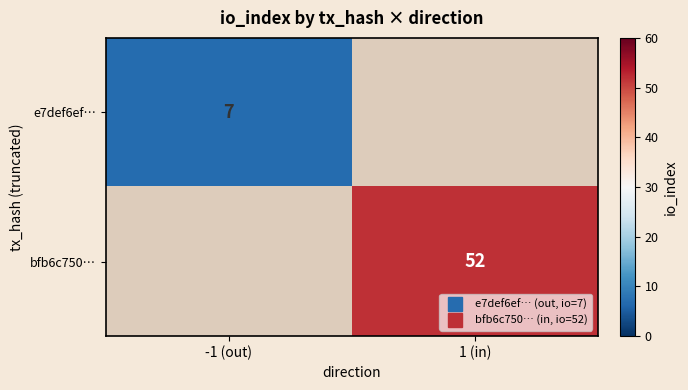

At how many categories does at least one series exceed 7?

1